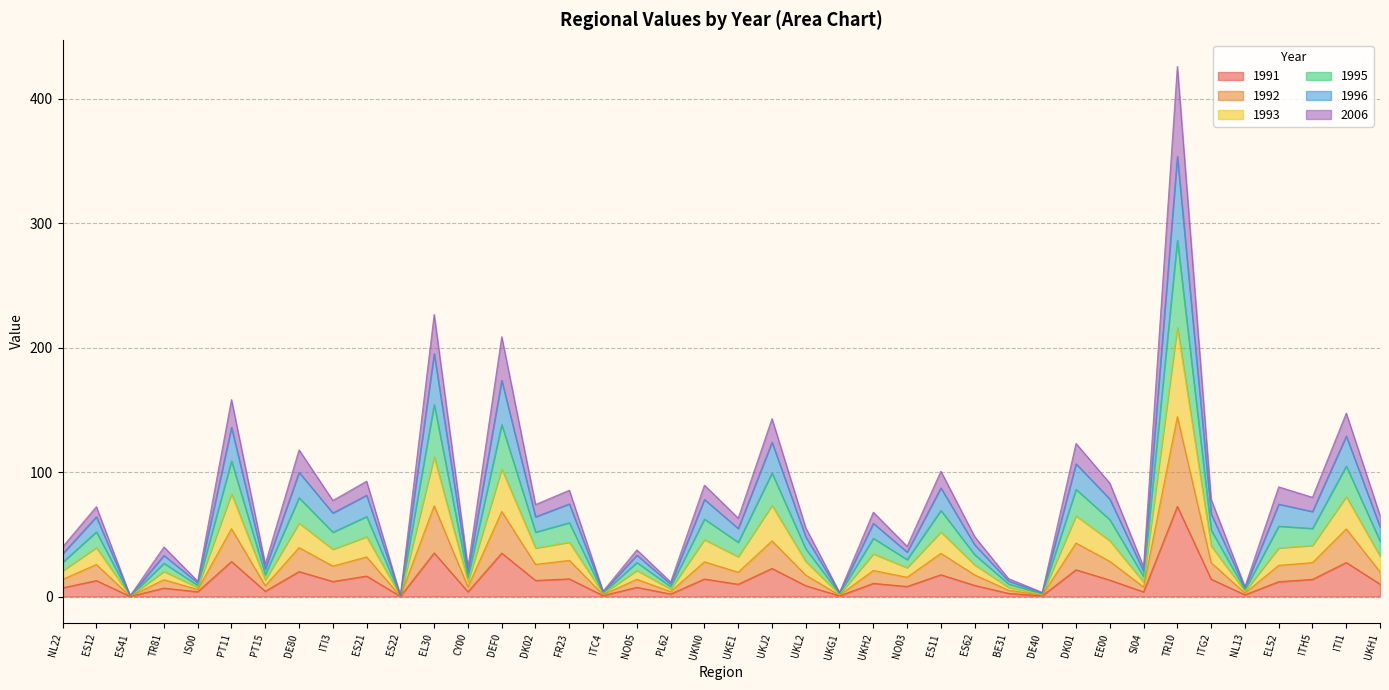

Where is 1991 nearest to the value 36?

EL30